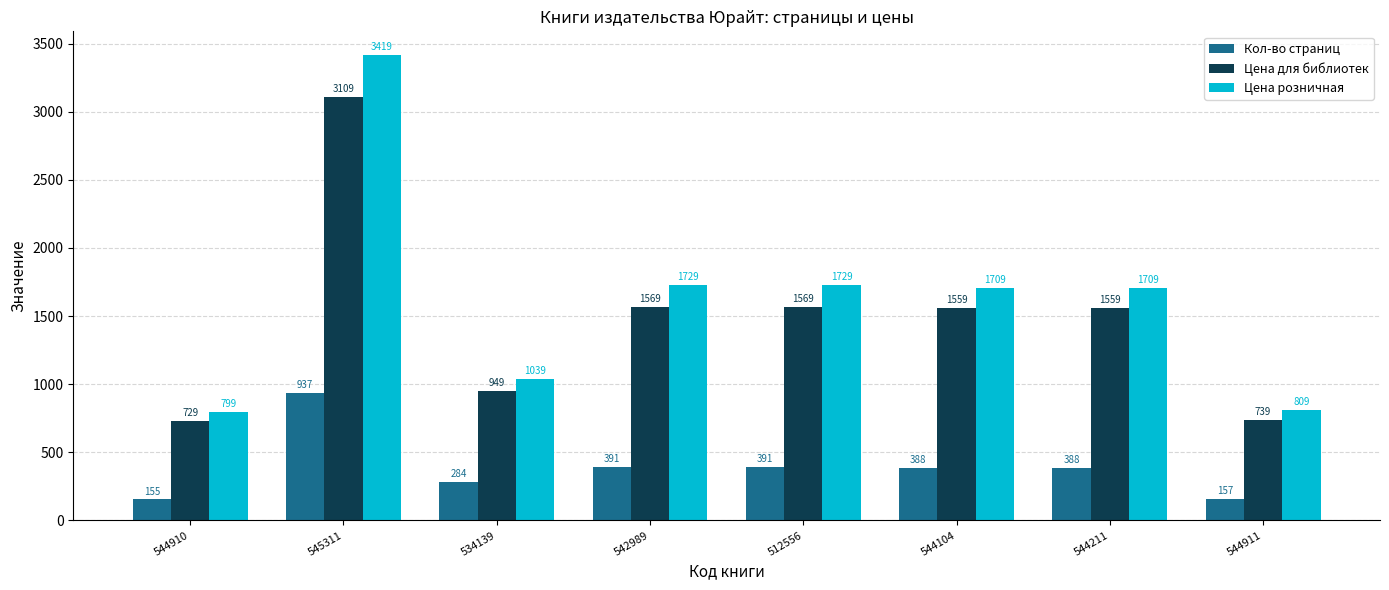

The Цена для библиотек series shows 1559 at 544104. True or false?

True